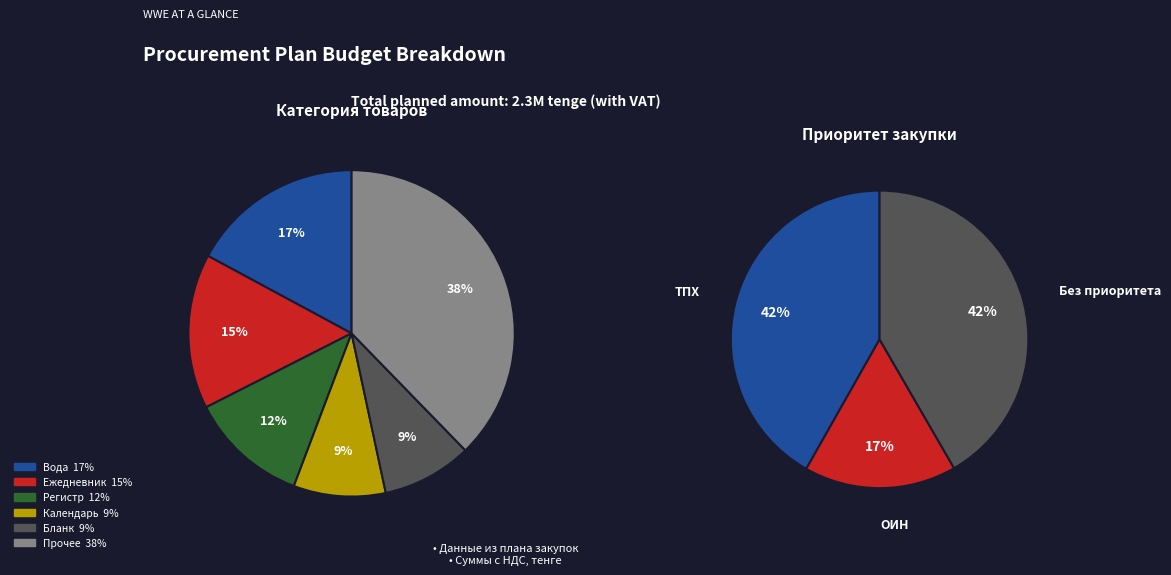

Is there any slice that represents more than half of the pie?

No